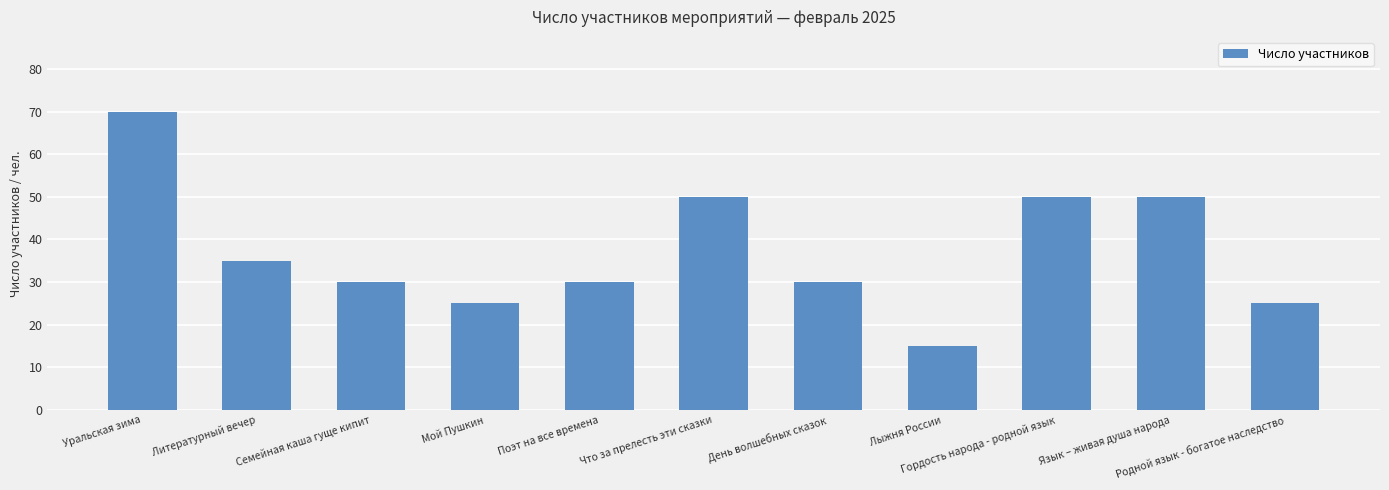

What is the greatest value displayed?

70